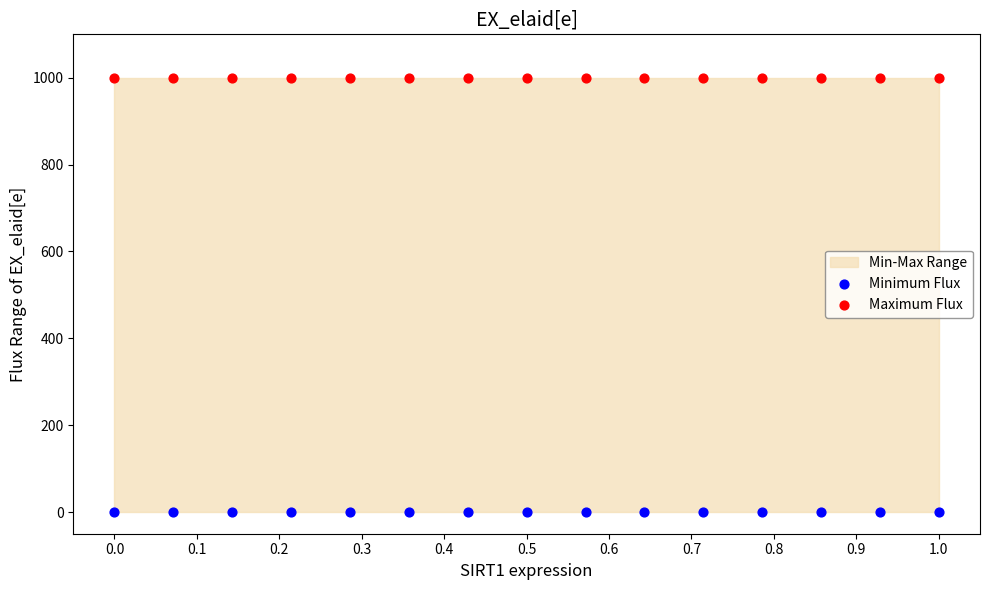

Which series contains the lowest Y value?

Minimum Flux